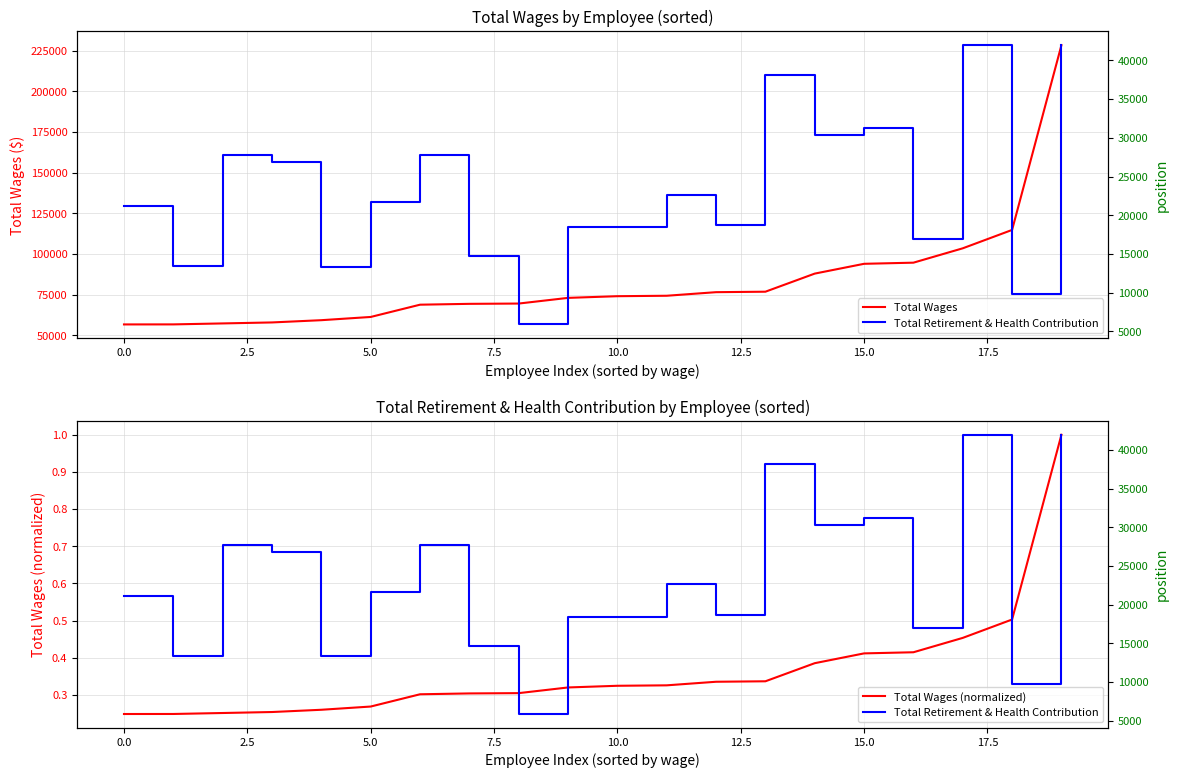

What is the value of the Total Retirement & Health Contribution point at the 11th from the left?

18418.0